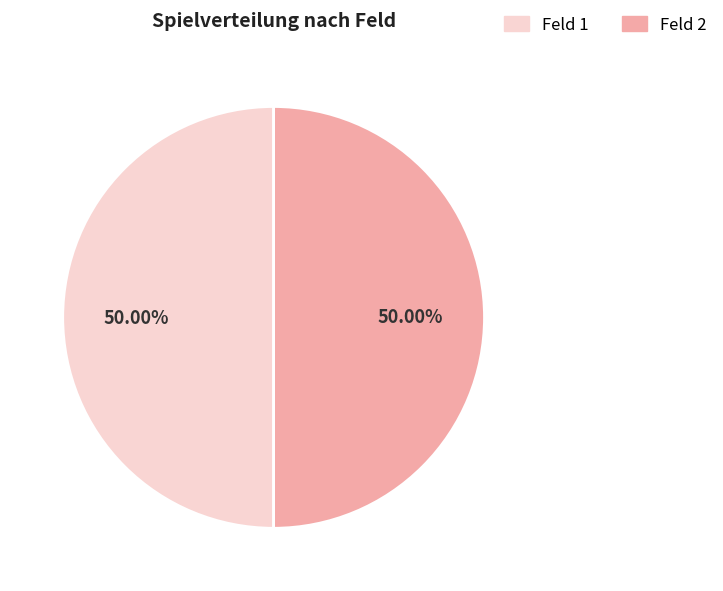

Count the number of slices in the pie.

2